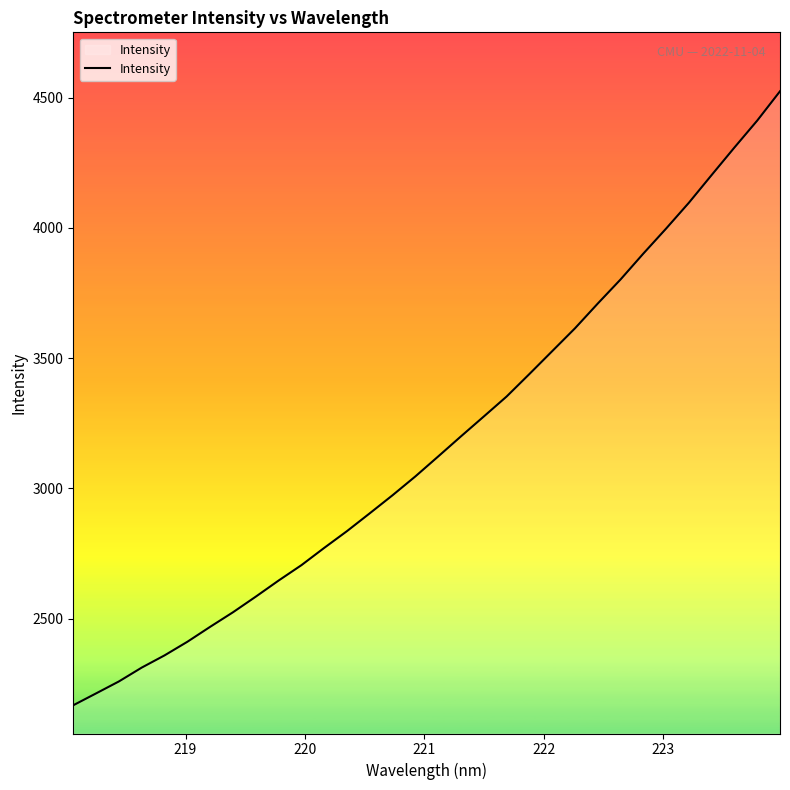

What is the difference between the second highest and second lowest values?

2198.0